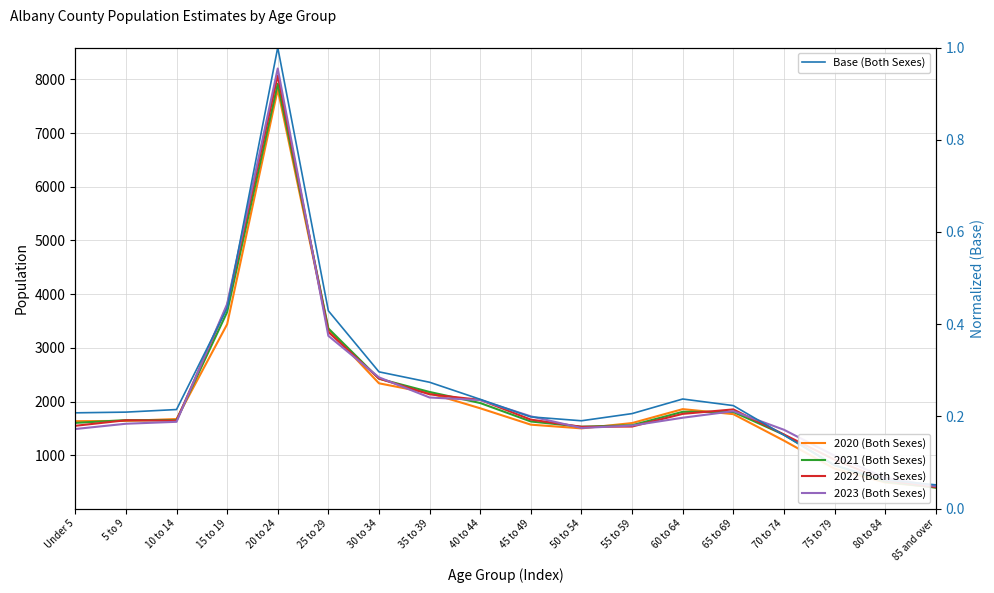

Between 45 to 49 and 70 to 74, which series saw the biggest shift?

2020 (Both Sexes)